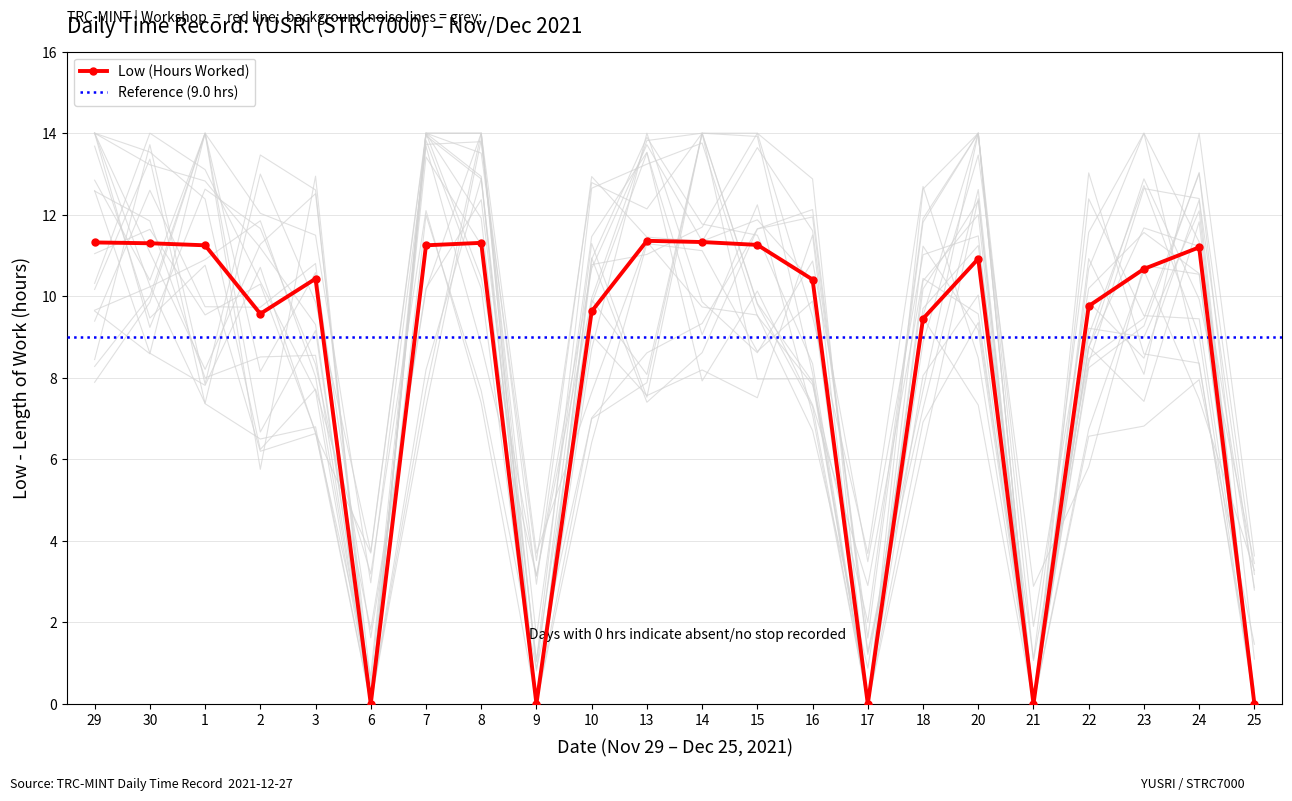

Reading left to right, list all the values displayed in this chart.

11.3	11.3	11.2	9.6	10.4	0.0	11.2	11.3	0.0	9.6	11.4	11.3	11.3	10.4	0.0	9.4	10.9	0.0	9.8	10.7	11.2	0.0